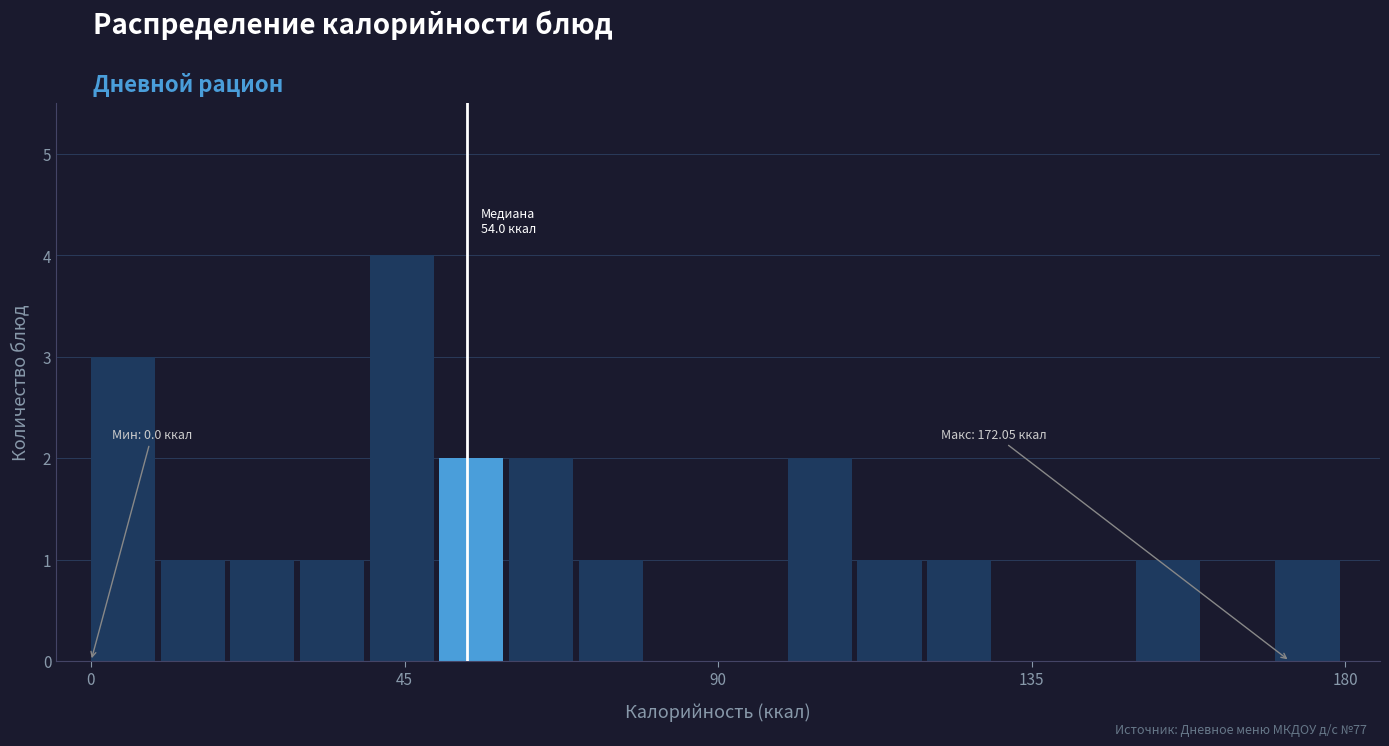

Around what value on the x-axis is the tallest bar? Give the approximate position of its centre, as read against the axis.

45